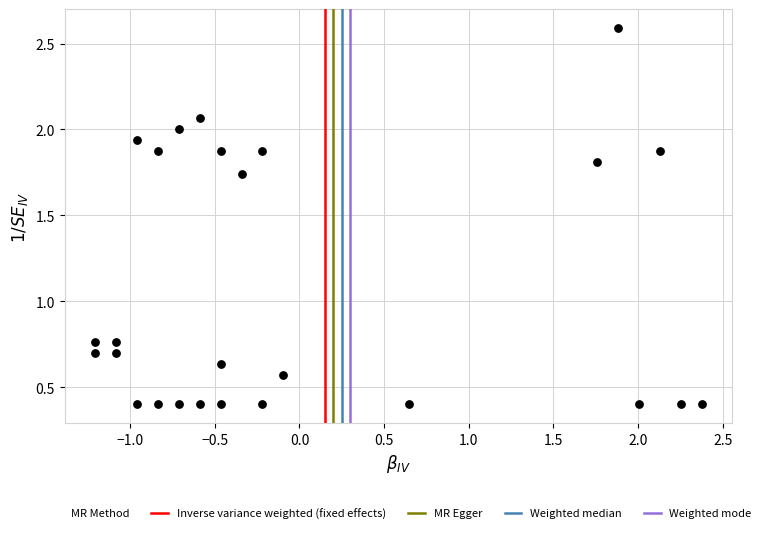

What is the range of Y values (max minus min)?

2.2